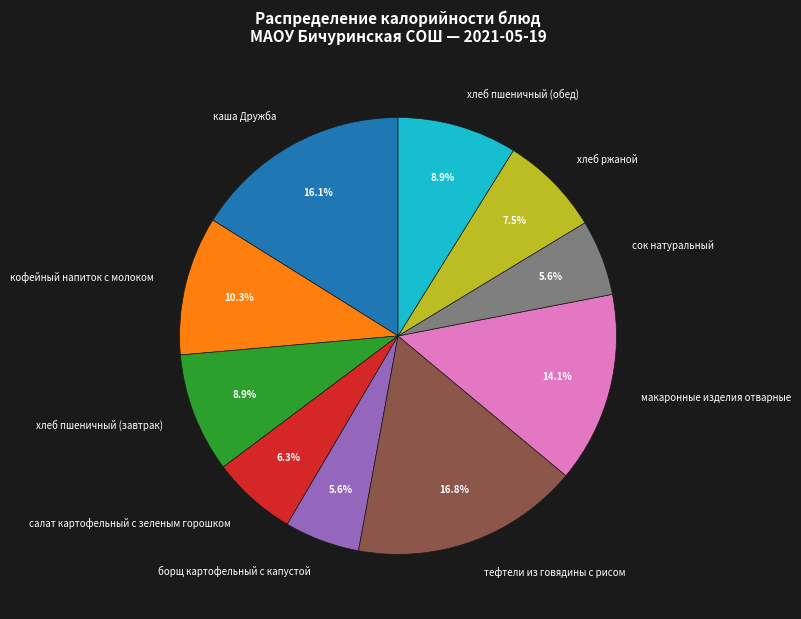

How much of the chart is everything except салат картофельный с зеленым горошком?

93.7%